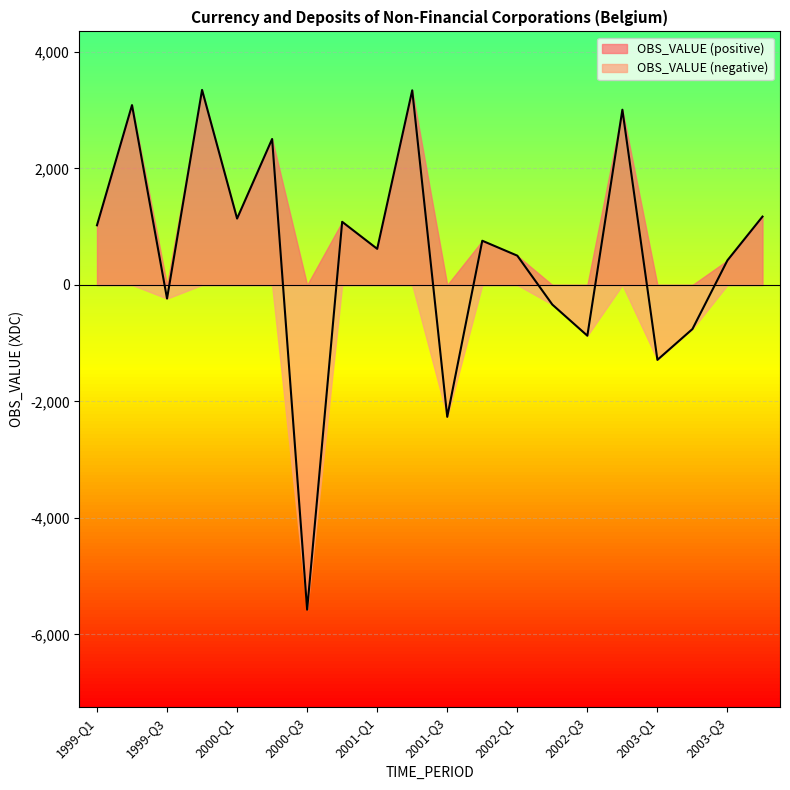

Is it true that the value at 2000-Q2 is 2506.4?

True